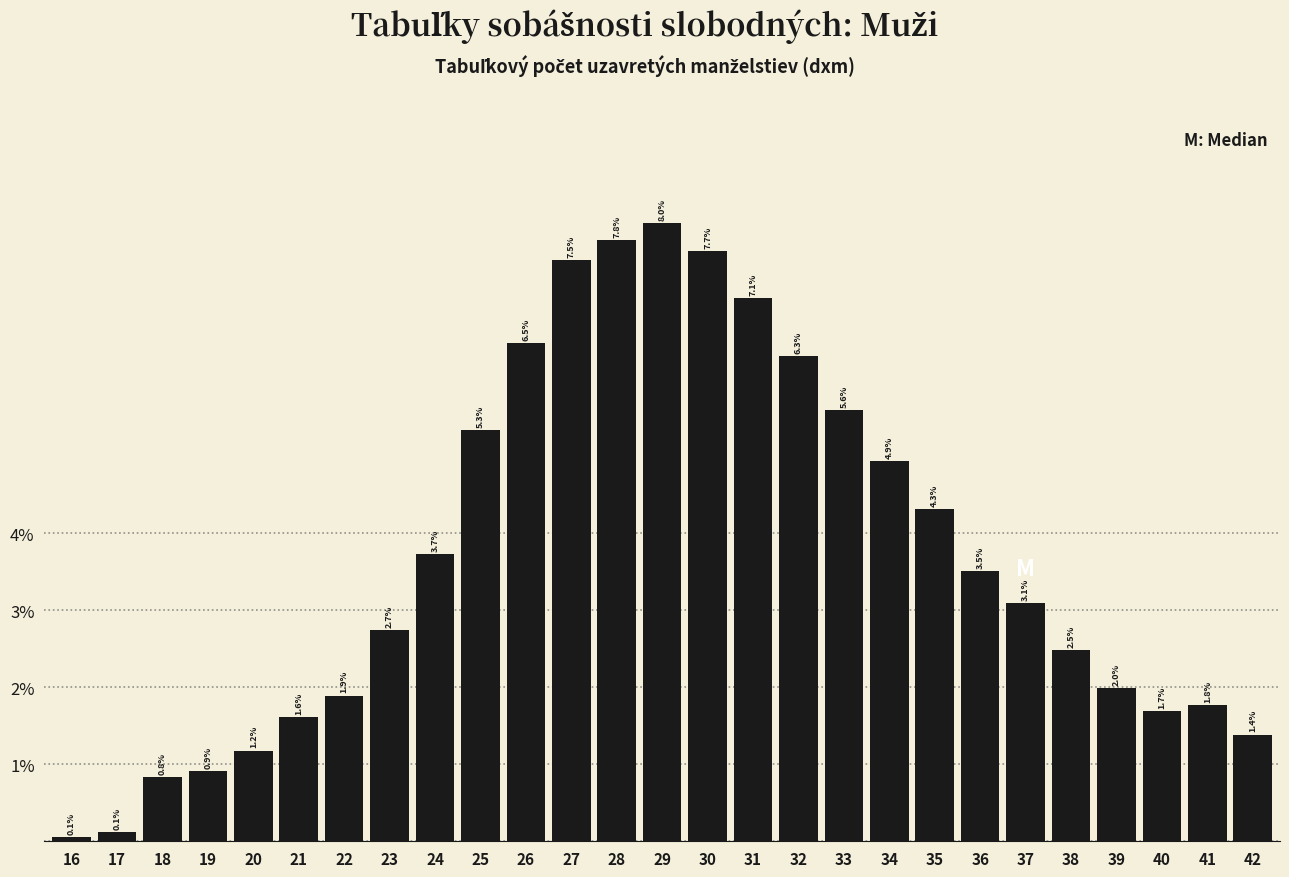

Reading left to right, list all the values displayed in this chart.

16=0.1	17=0.1	18=0.8	19=0.9	20=1.2	21=1.6	22=1.9	23=2.7	24=3.7	25=5.3	26=6.5	27=7.5	28=7.8	29=8.0	30=7.7	31=7.1	32=6.3	33=5.6	34=4.9	35=4.3	36=3.5	37=3.1	38=2.5	39=2.0	40=1.7	41=1.8	42=1.4